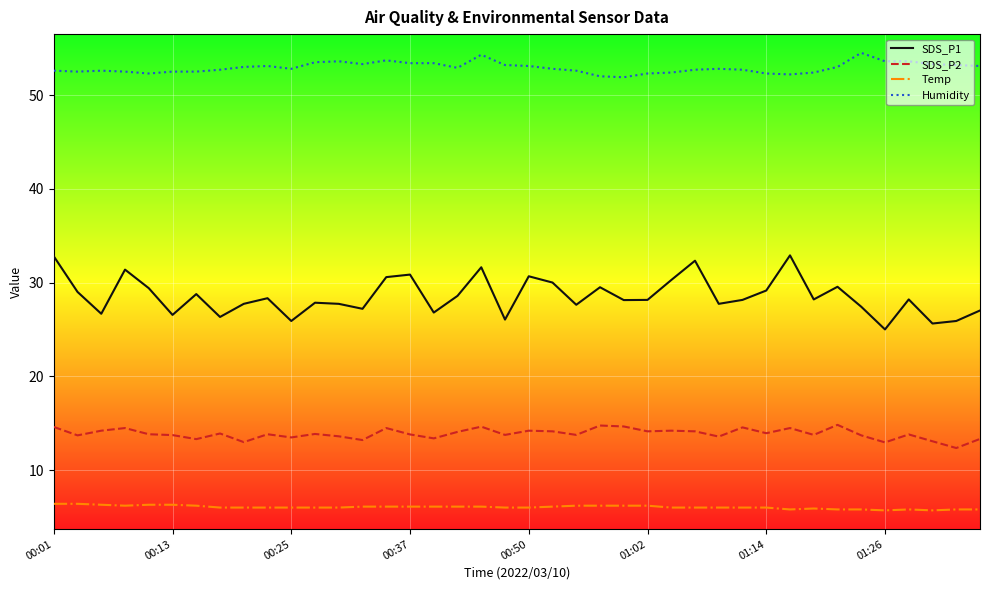

Which series has the largest total across all categories?

Humidity